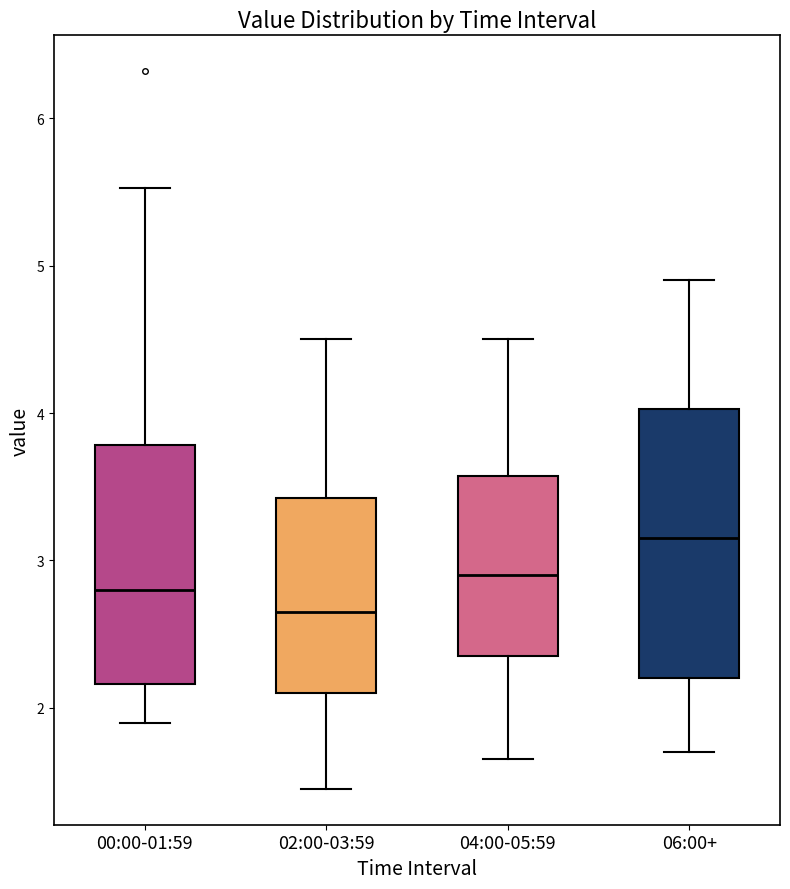

Reading left to right, read every box against the y-axis: the position of its median line, the range the box covers, and the ends of its whiskers. The values are not printed on the chart, so give them approximately, as read against the axis.

00:00-01:59: median 2.8, box 2.2 to 3.8, whiskers 1.9 to 5.5
02:00-03:59: median 2.7, box 2.1 to 3.4, whiskers 1.5 to 4.5
04:00-05:59: median 2.9, box 2.4 to 3.6, whiskers 1.7 to 4.5
06:00+: median 3.2, box 2.2 to 4.0, whiskers 1.7 to 4.9